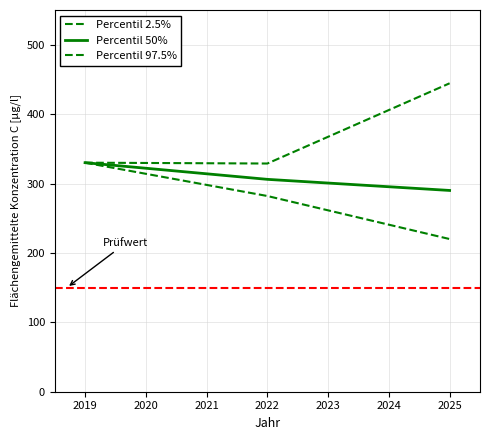

What is the sum of all Percentil 50% values?

926.0